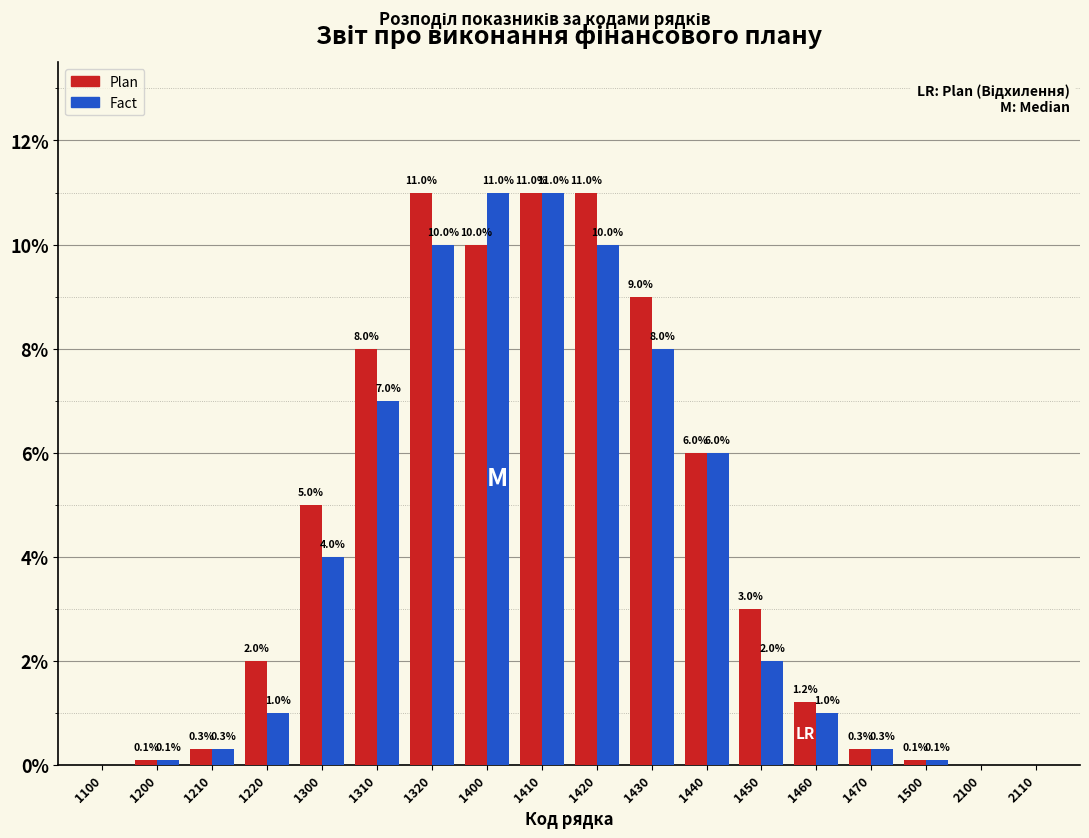

What is the maximum value shown in the chart?

11.0